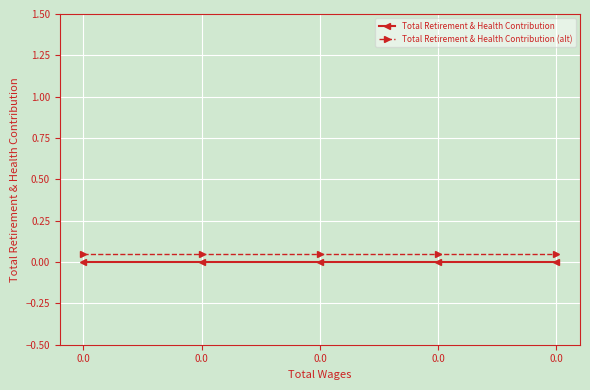

True or false: Total Retirement & Health Contribution and Total Retirement & Health Contribution (alt) intersect in this chart.

False